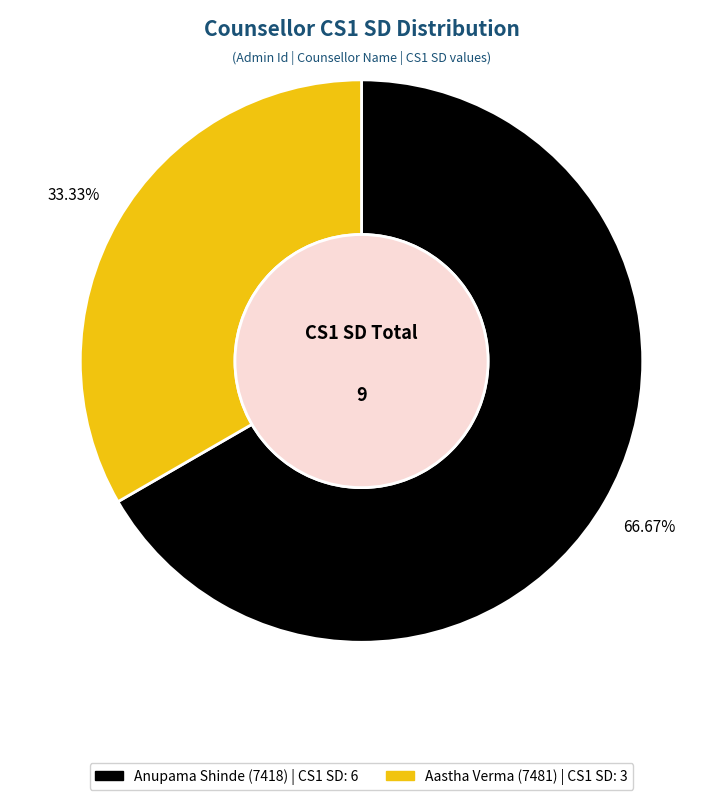

Is there a majority slice in this chart?

Yes